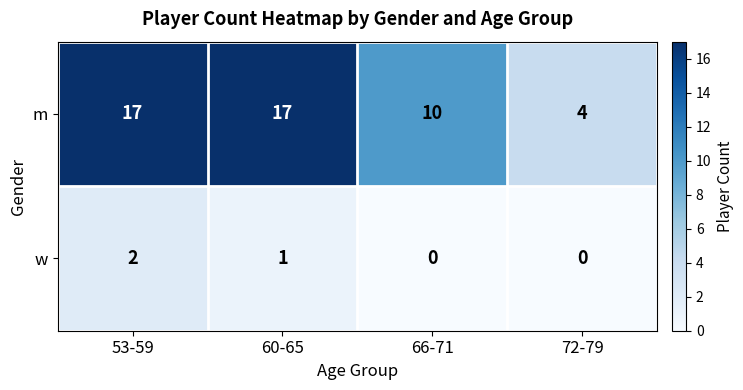

Rank the series by their maximum value, from highest to lowest.

m, w